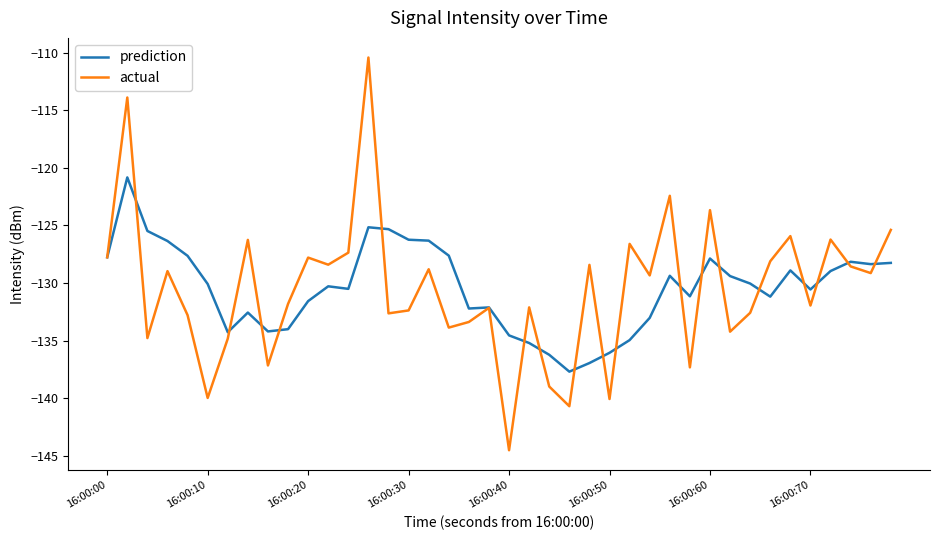

Which series has the widest spread of values?

actual